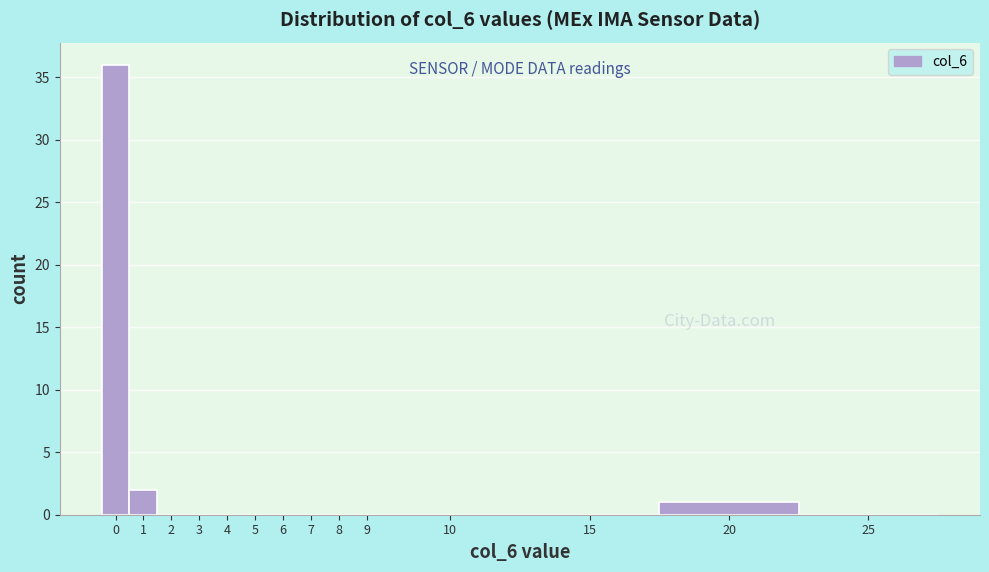

Reading right to left, list all the values displayed in this chart.

25=0	20=1	15=0	10=0	9=0	8=0	7=0	6=0	5=0	4=0	3=0	2=0	1=2	0=36